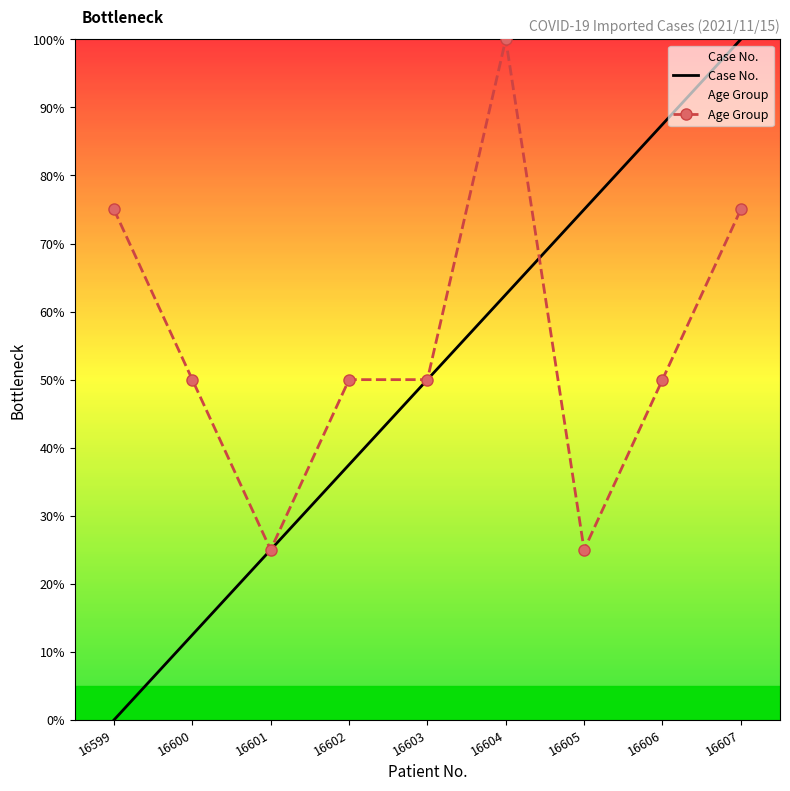

What is the difference between the second highest and minimum values in the Case No. series?

87.5